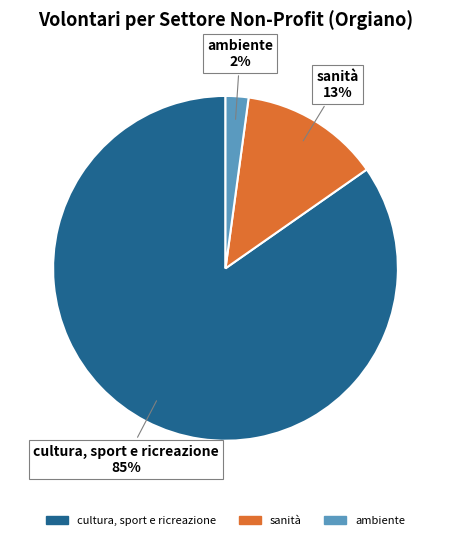

Approximately how many times larger is the value at sanità compared to cultura, sport e ricreazione?

0.2